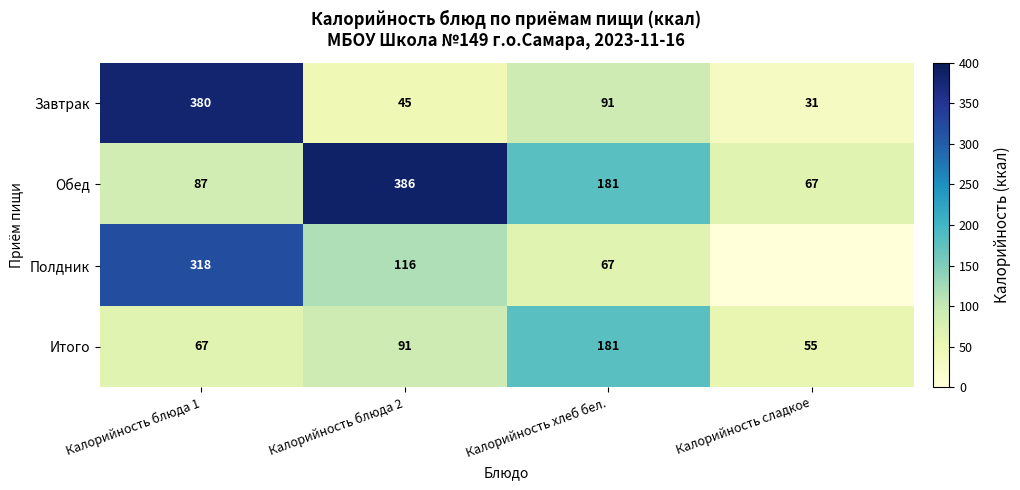

Is the value of Полдник at Калорийность блюда 1 greater than the value of Завтрак at Калорийность хлеб бел.?

Yes